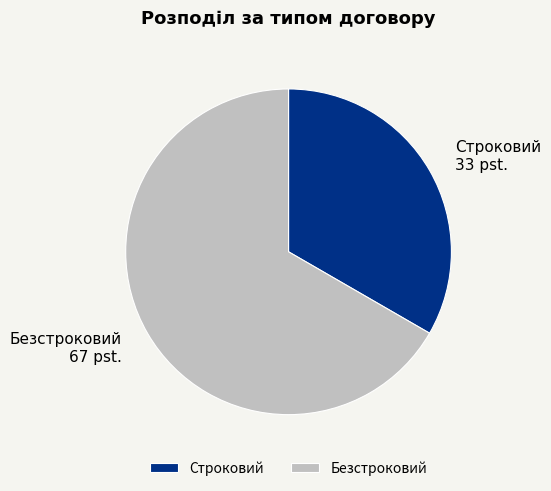

Rank the categories by value from lowest to highest.

Строковий, Безстроковий